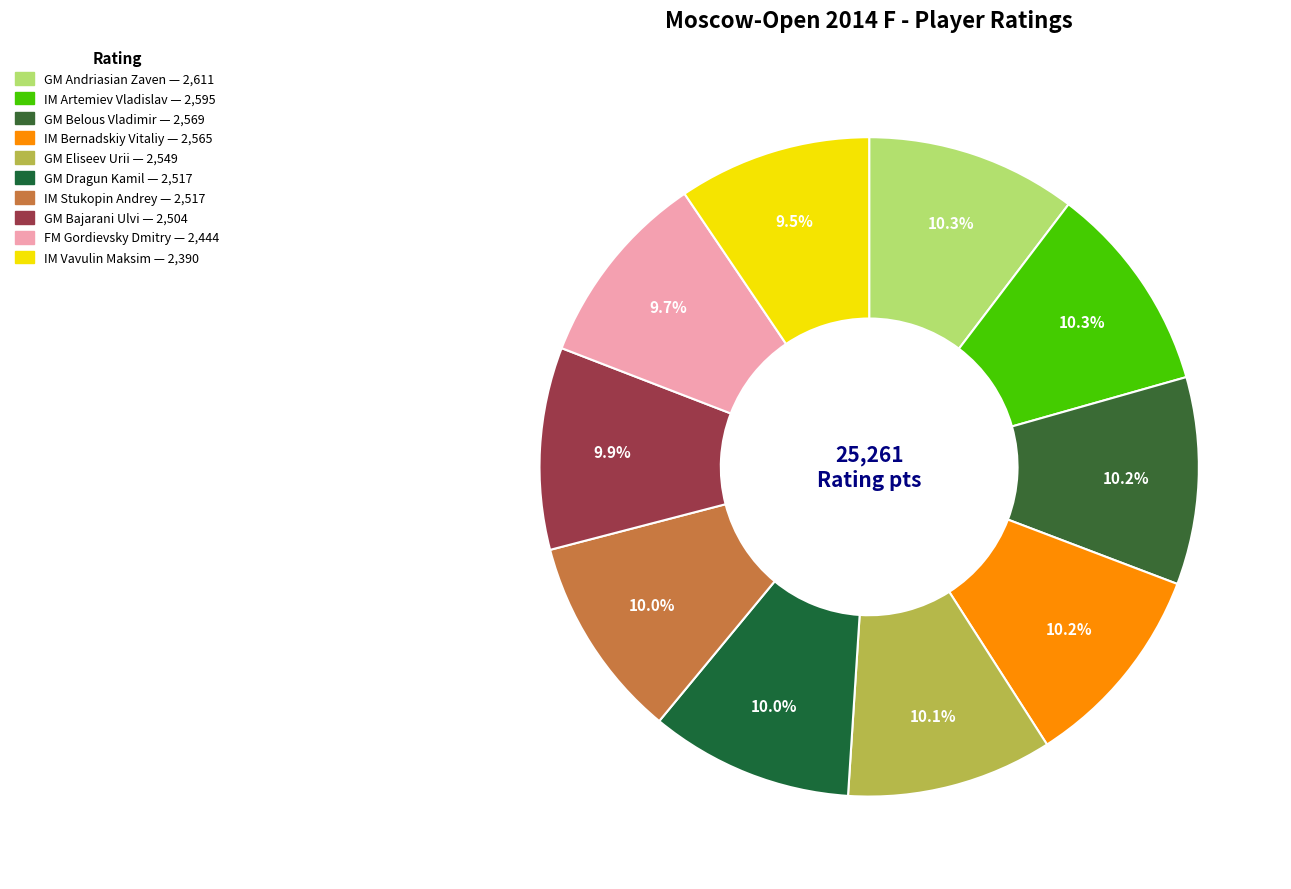

To the nearest percent, what is the average slice percentage?

10%